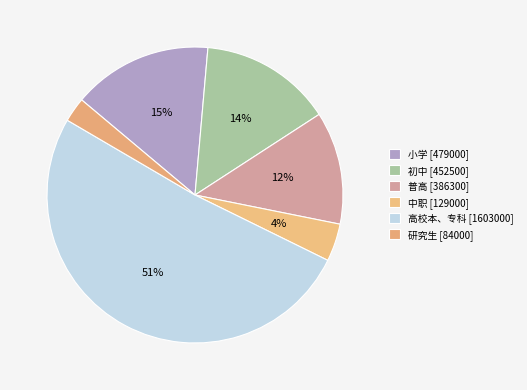

How many slices are in this pie chart?

6